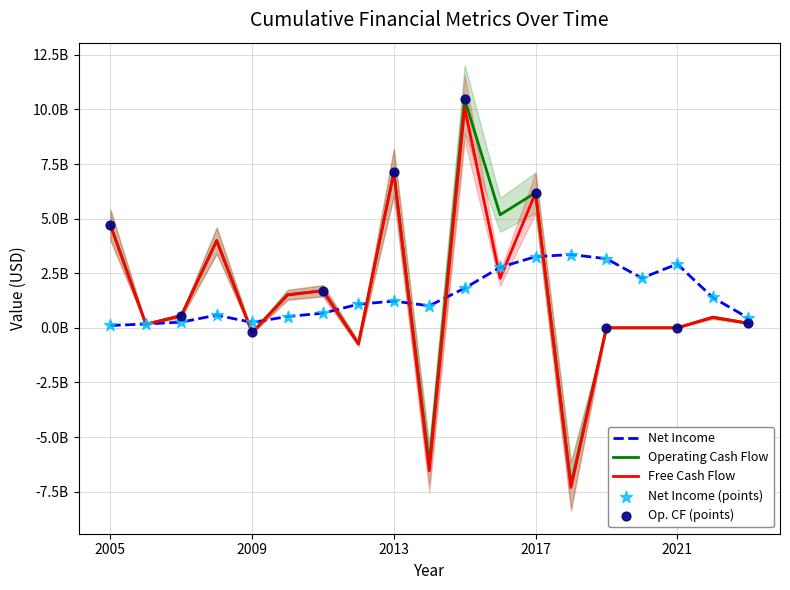

At which category is the sum across all series the highest?

2015